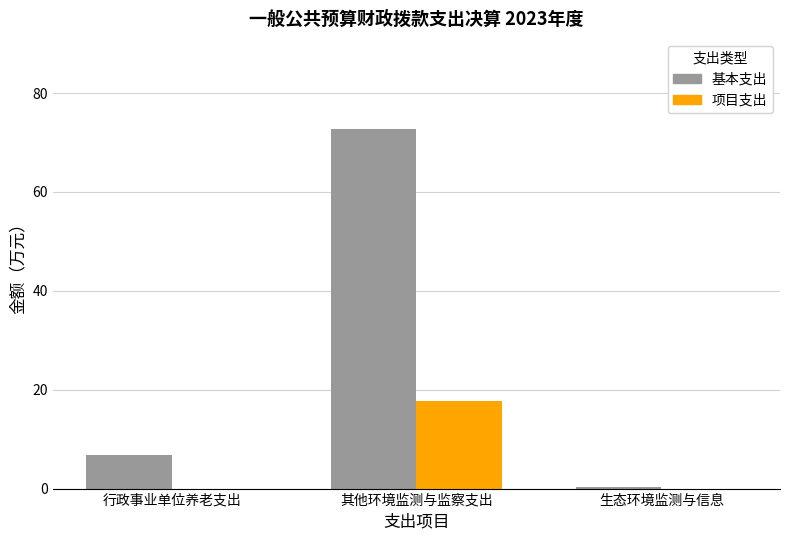

Is the value of 基本支出 at 行政事业单位养老支出 greater than the value of 项目支出 at 其他环境监测与监察支出?

No